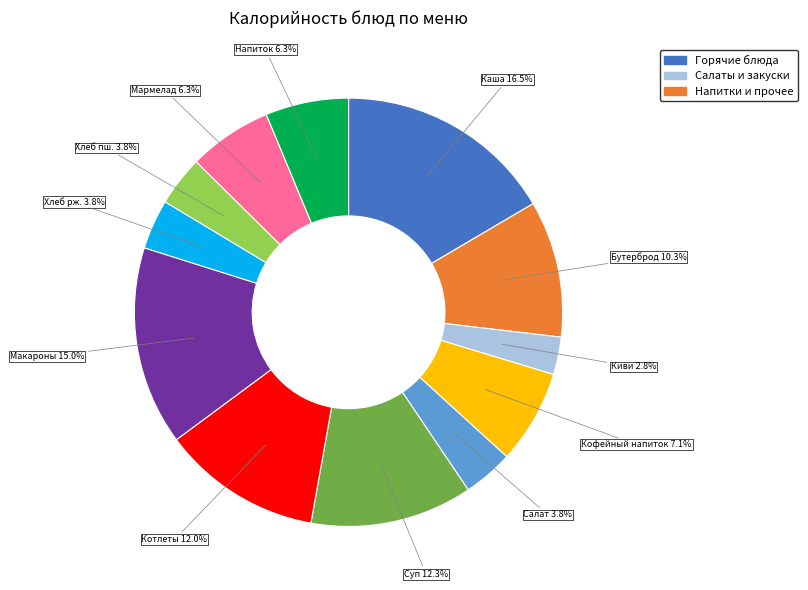

To the nearest percent, what is the difference between the largest and smallest slice percentages?

14%